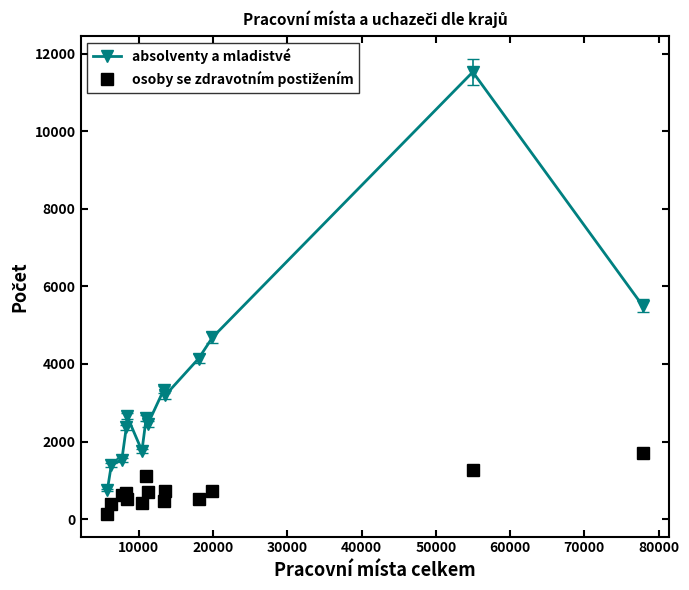

Which series has the largest total across all categories?

absolventy a mladistvé